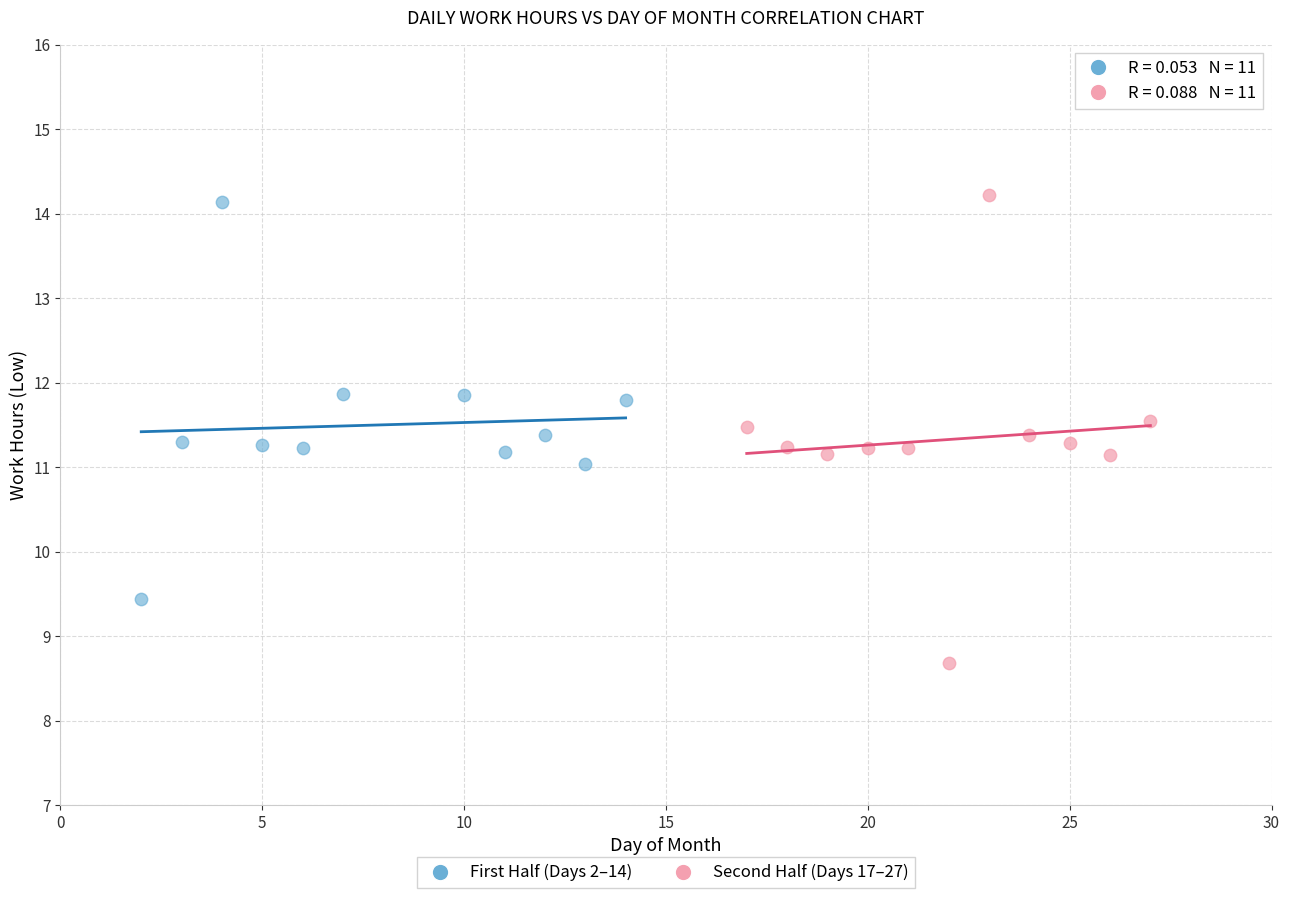

Which series contains the lowest Y value?

Second Half (Days 17–27)